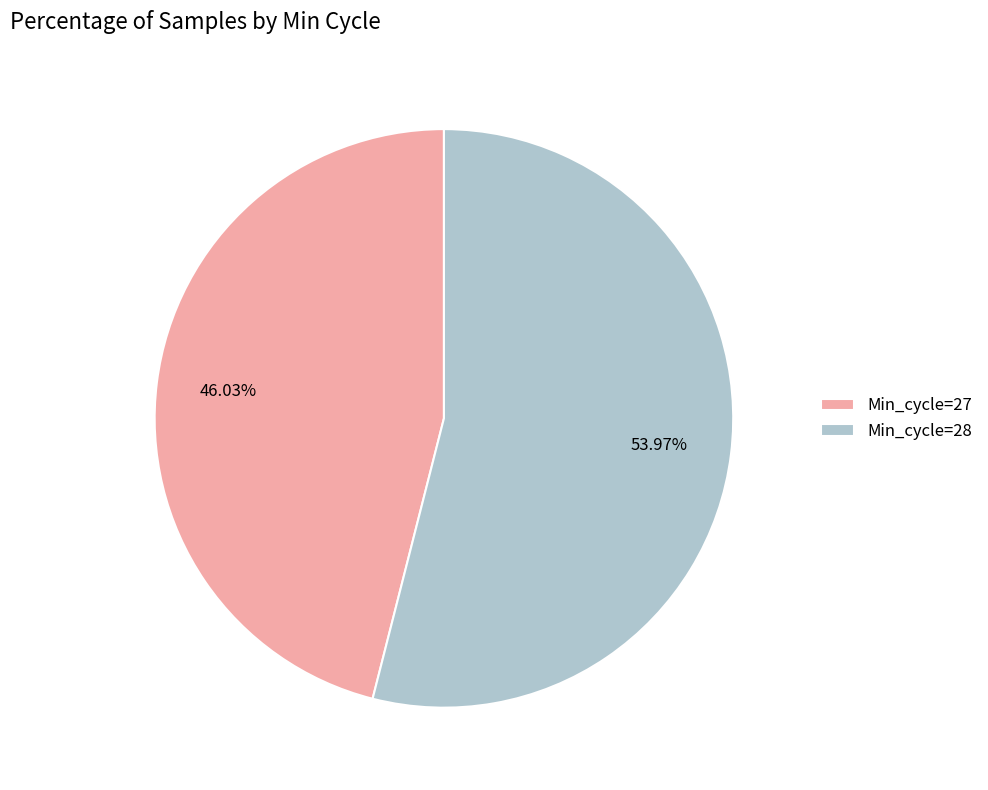

How many segments does this pie chart have?

2